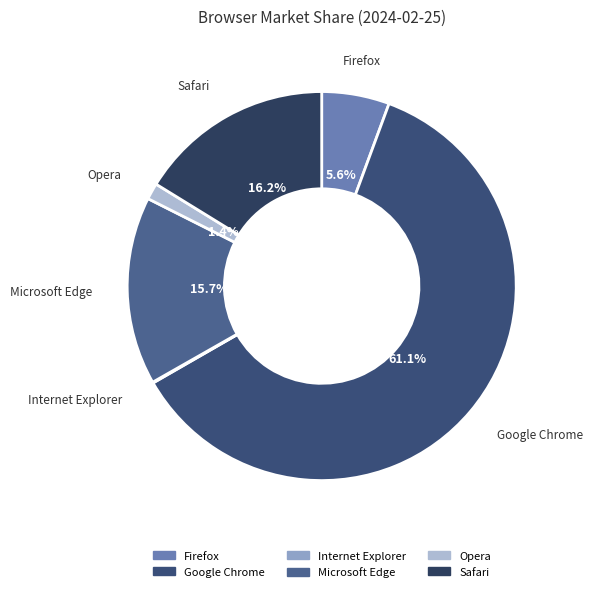

Combined, what portion of the pie is Google Chrome and Firefox?

66.7%